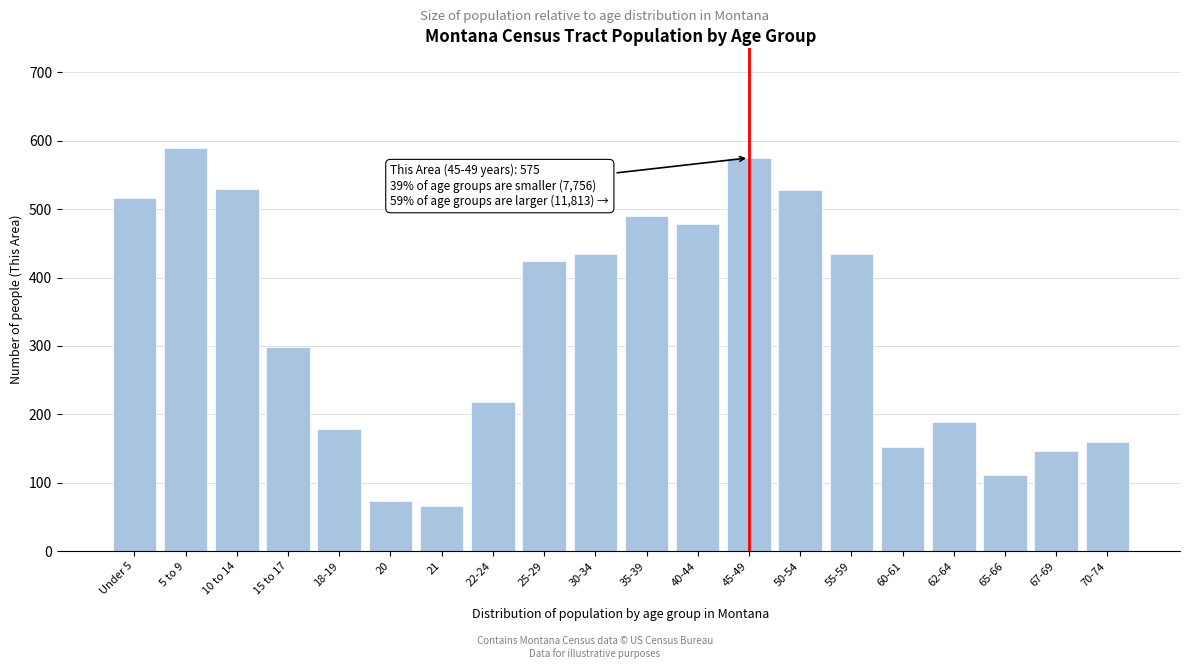

Is it true that the value at 60-61 is 153?

True